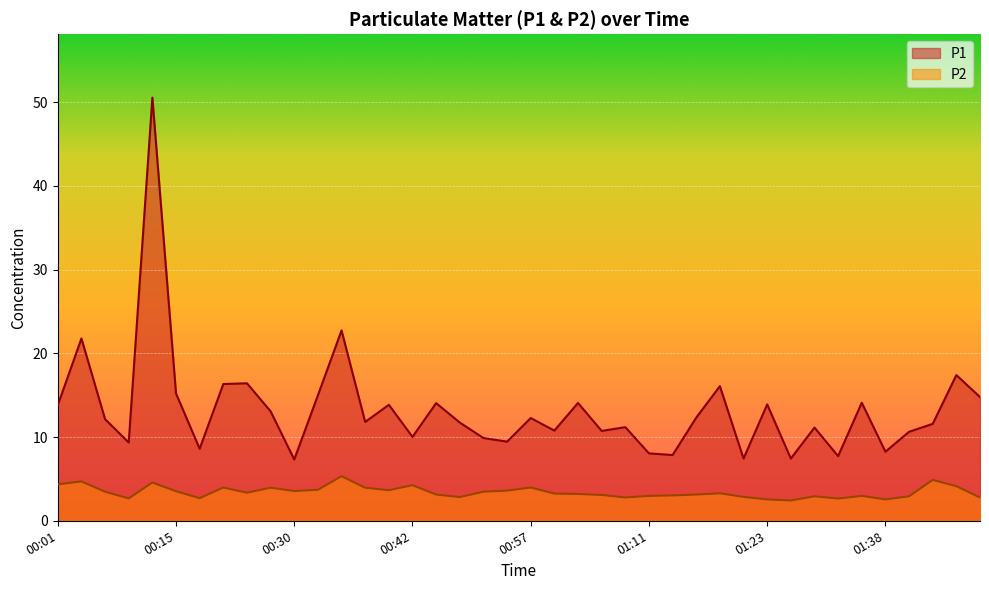

Where is the first local maximum for P1?

00:03